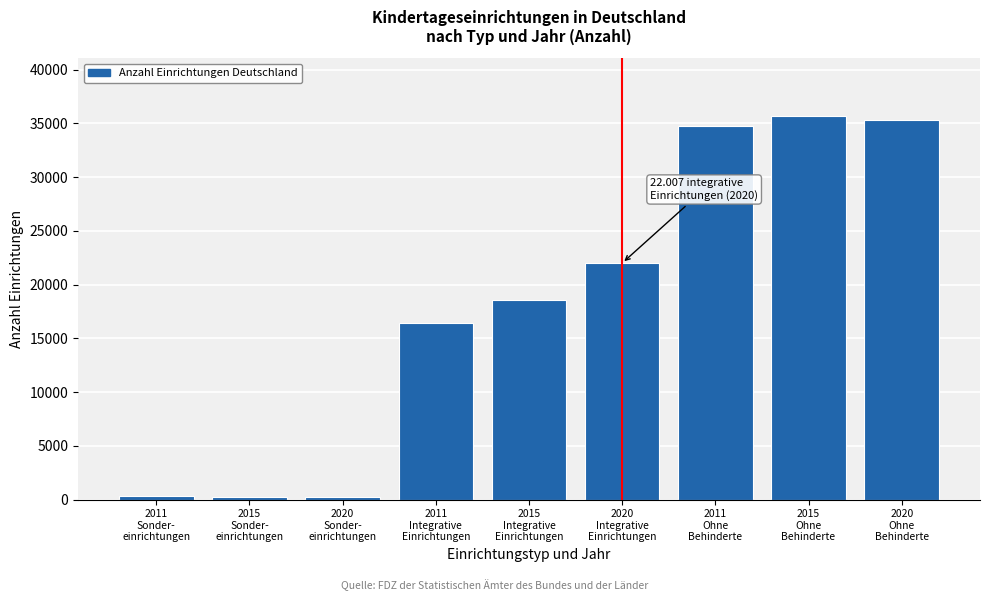

What is the sum of all values?

163614